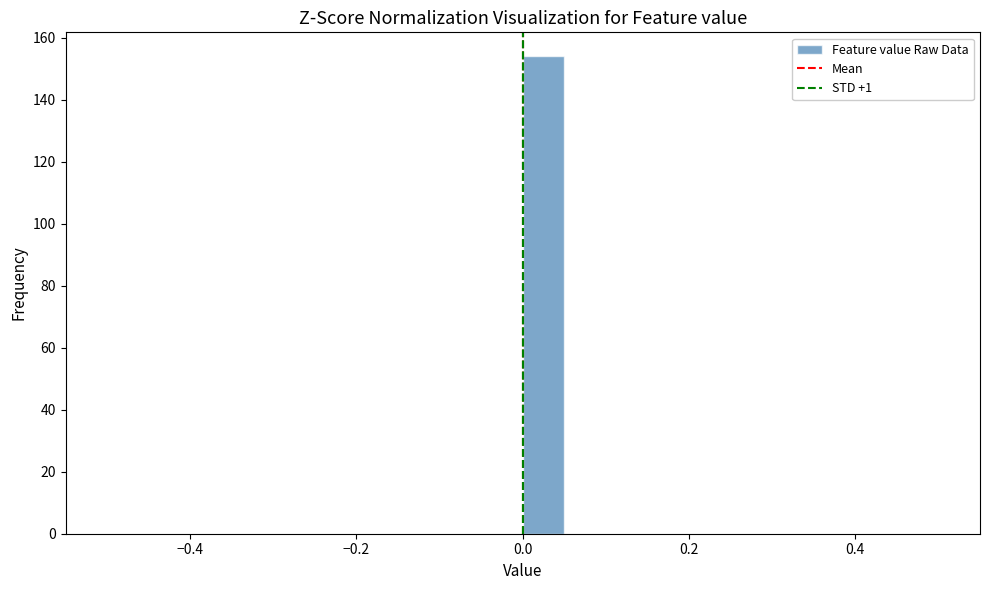

Read against the x-axis, roughly where is the centre of the tallest bar?

0.02